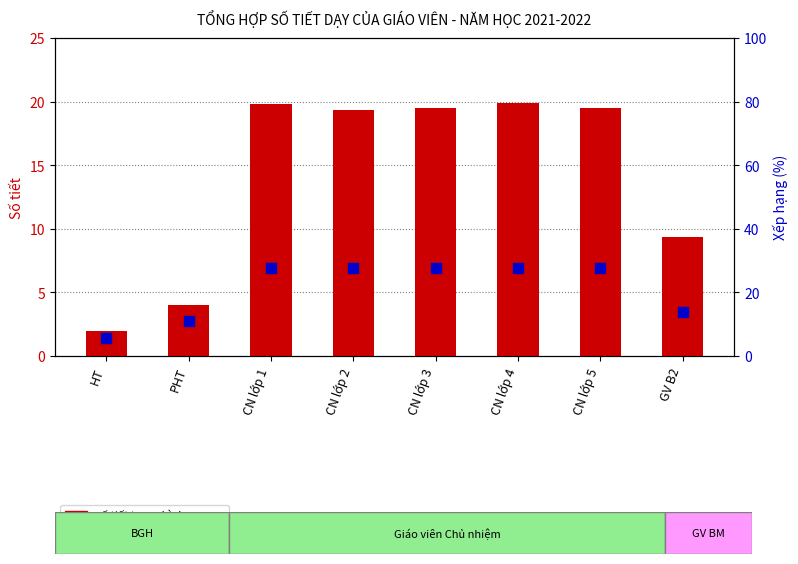

Is the value of % xếp hạng at CN lớp 4 greater than the value of số tiết trung bình at CN lớp 4?

Yes